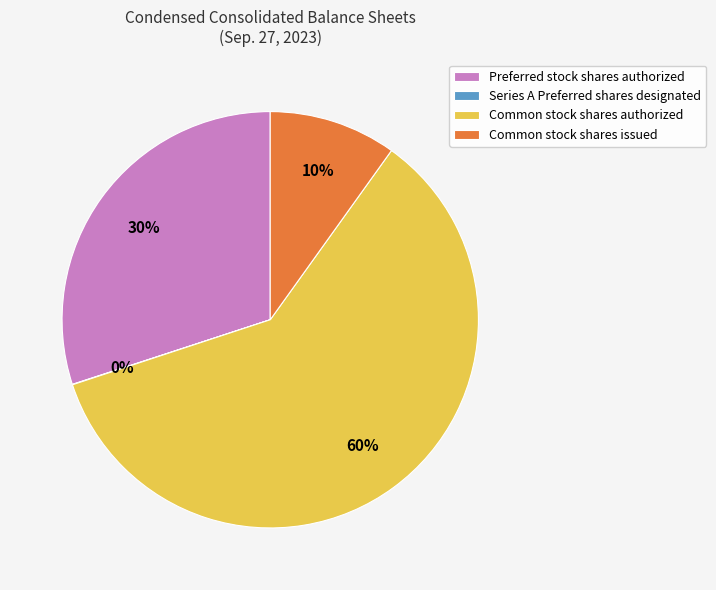

Which slice is the largest?

Common stock shares authorized